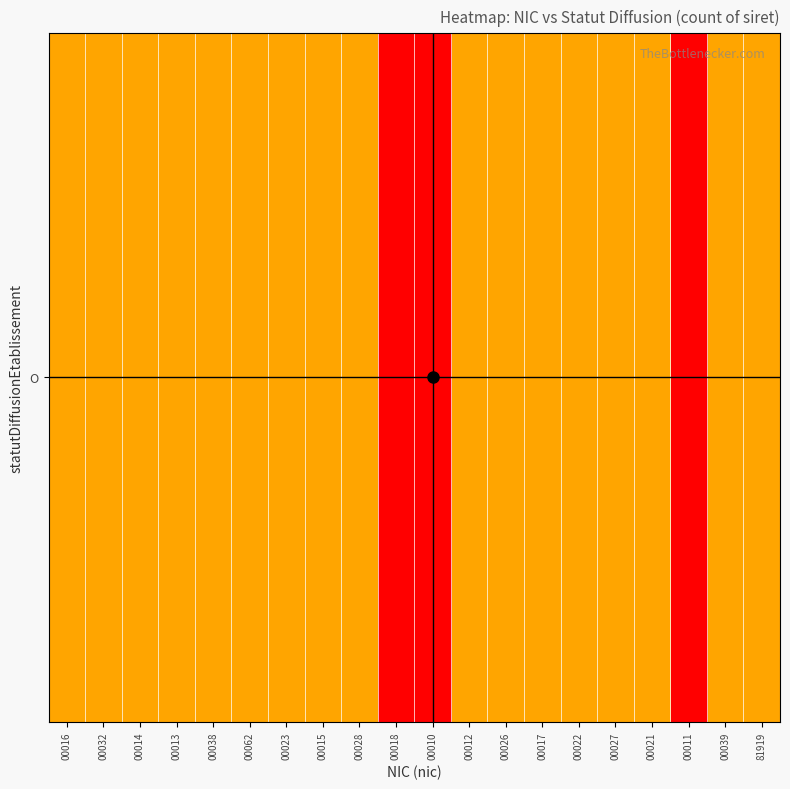

Which label corresponds to the smallest value in the chart?

00016